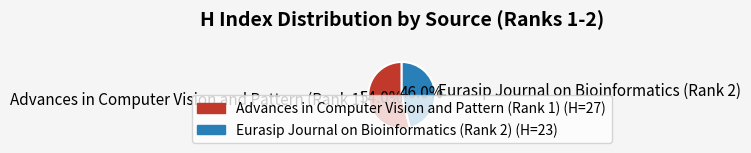

How many slices are in this pie chart?

2